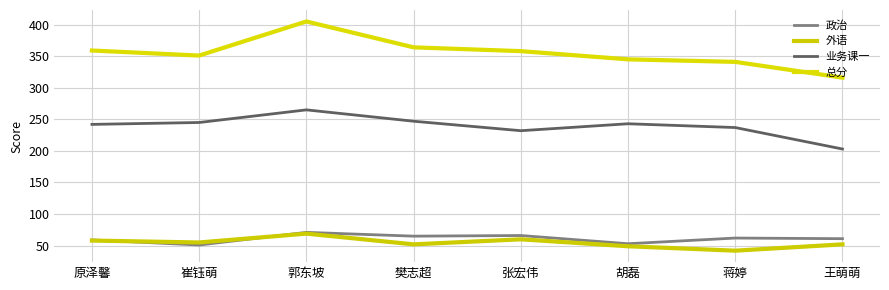

What is the difference between the maximum and minimum values in the 政治 series?

20